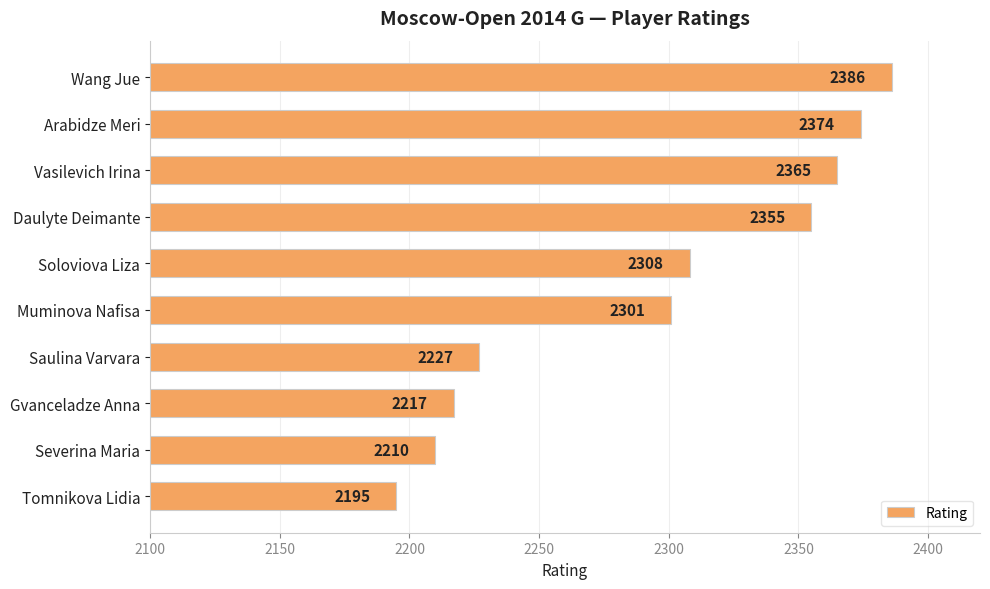

How many distinct data groups are displayed?

1